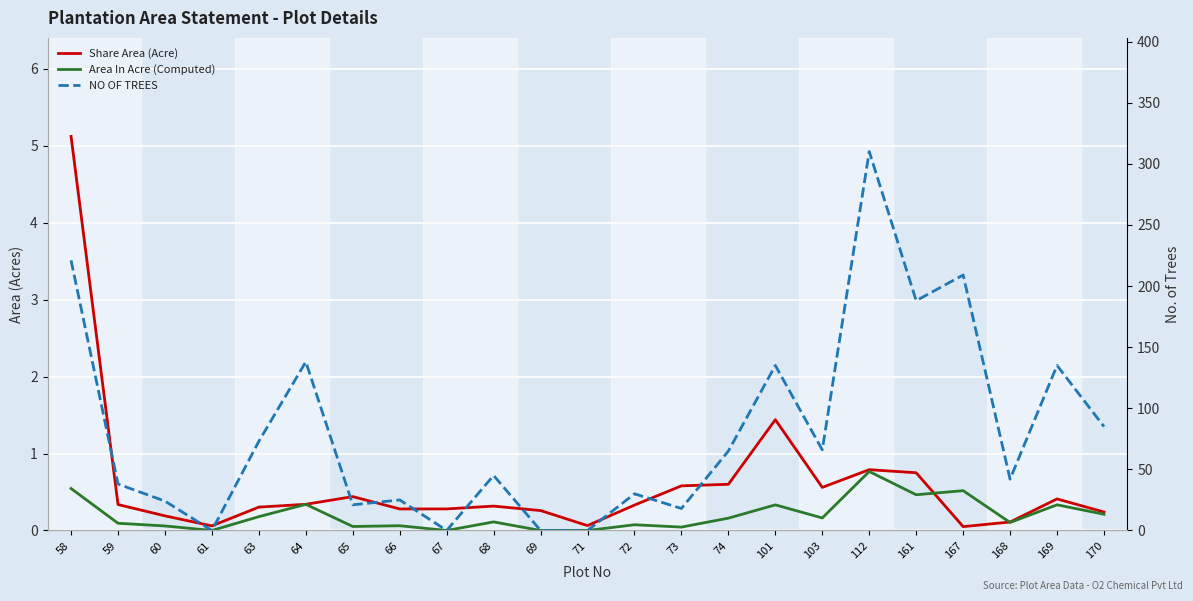

What is the approximate value of Area In Acre (Computed) at 63?

0.2